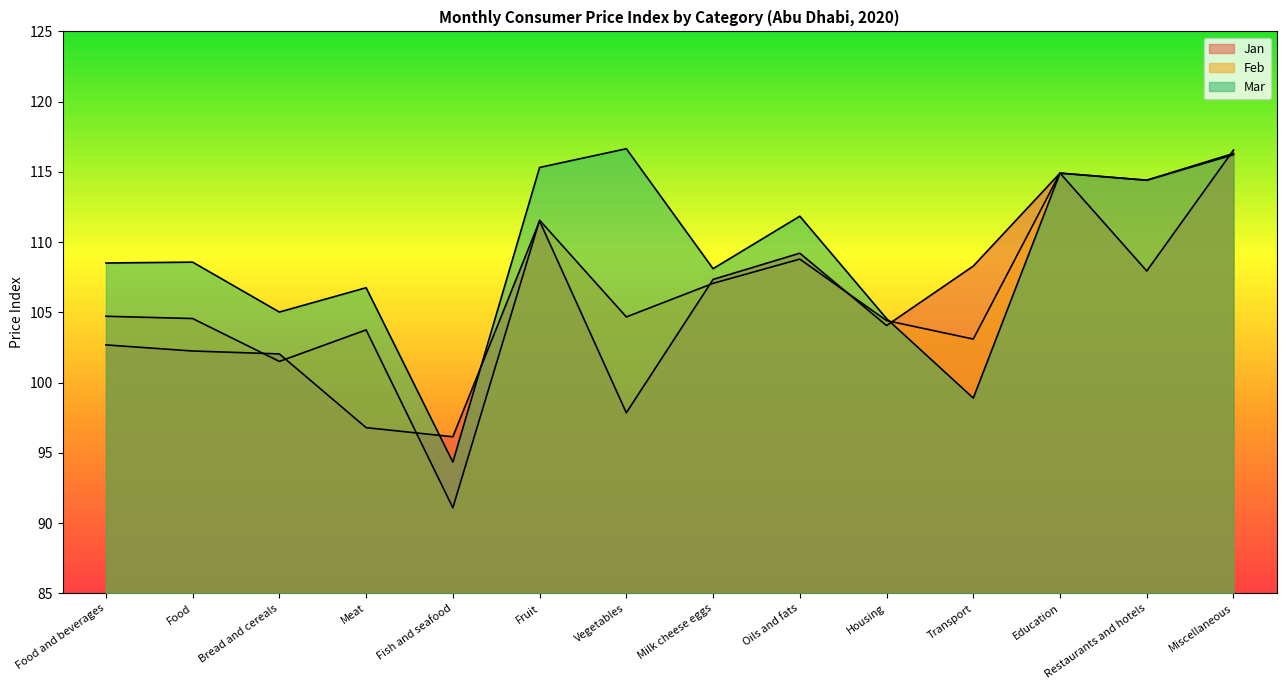

What position from the left is Transport?

11